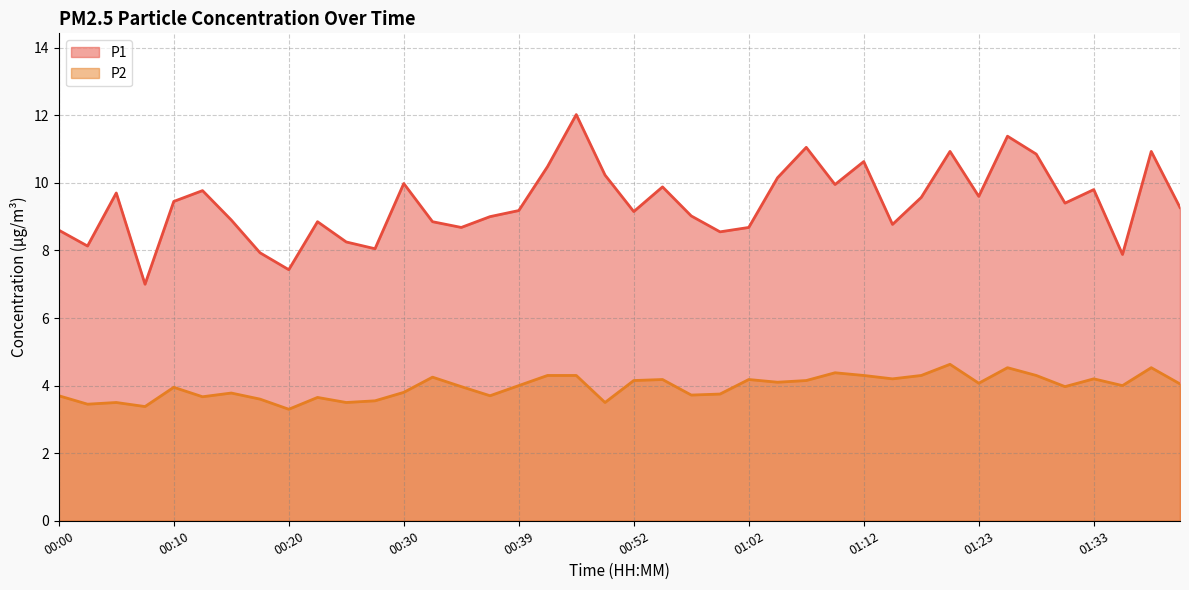

At how many categories does at least one series exceed 8?

36